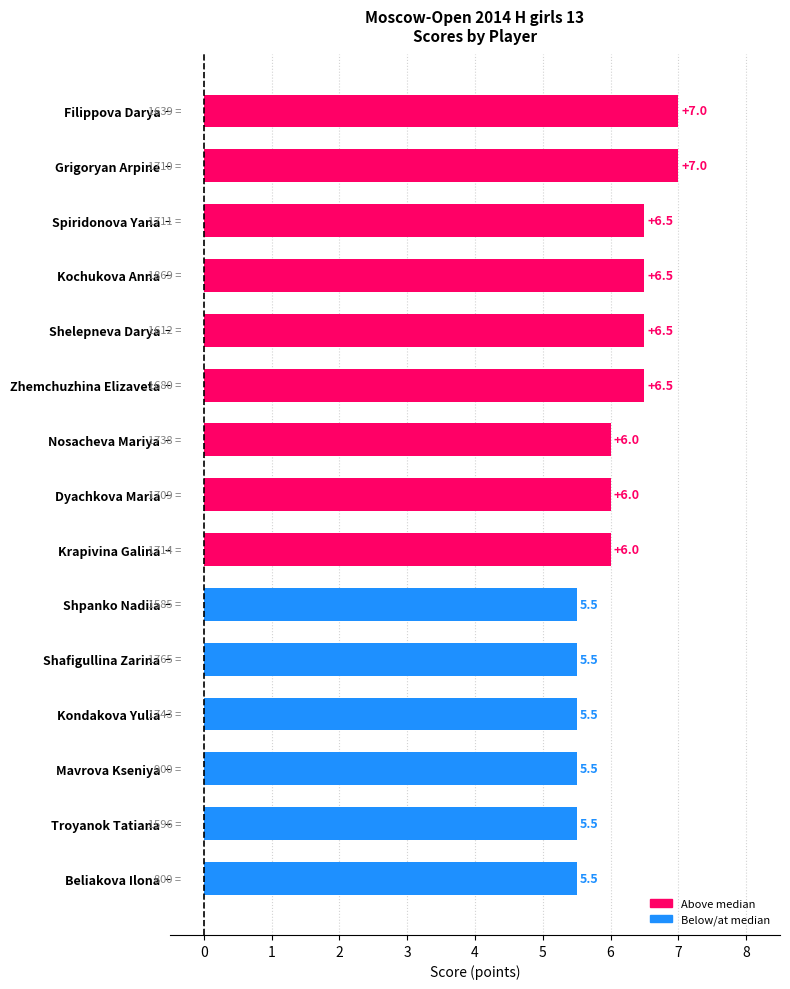

Are the bars horizontal?

Yes